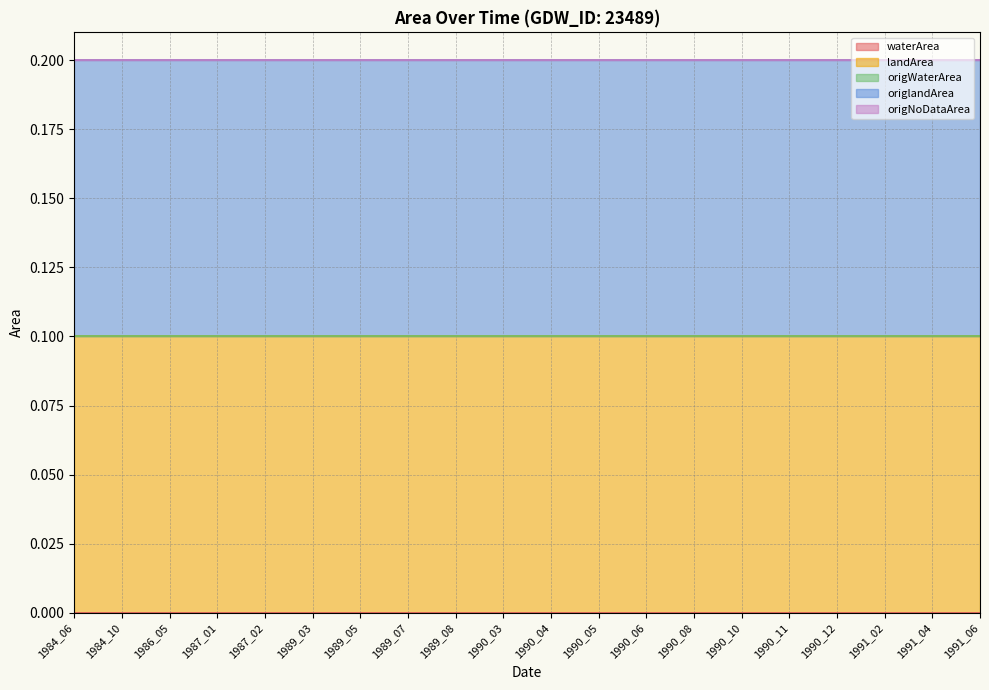

Reading left to right, what are all the values shown in this chart?

waterArea: 1984_06=0.0	1984_10=0.0	1986_05=0.0	1987_01=0.0	1987_02=0.0	1989_03=0.0	1989_05=0.0	1989_07=0.0	1989_08=0.0	1990_03=0.0	1990_04=0.0	1990_05=0.0	1990_06=0.0	1990_08=0.0	1990_10=0.0	1990_11=0.0	1990_12=0.0	1991_02=0.0	1991_04=0.0	1991_06=0.0
landArea: 1984_06=0.1	1984_10=0.1	1986_05=0.1	1987_01=0.1	1987_02=0.1	1989_03=0.1	1989_05=0.1	1989_07=0.1	1989_08=0.1	1990_03=0.1	1990_04=0.1	1990_05=0.1	1990_06=0.1	1990_08=0.1	1990_10=0.1	1990_11=0.1	1990_12=0.1	1991_02=0.1	1991_04=0.1	1991_06=0.1
origWaterArea: 1984_06=0.0	1984_10=0.0	1986_05=0.0	1987_01=0.0	1987_02=0.0	1989_03=0.0	1989_05=0.0	1989_07=0.0	1989_08=0.0	1990_03=0.0	1990_04=0.0	1990_05=0.0	1990_06=0.0	1990_08=0.0	1990_10=0.0	1990_11=0.0	1990_12=0.0	1991_02=0.0	1991_04=0.0	1991_06=0.0
origlandArea: 1984_06=0.1	1984_10=0.1	1986_05=0.1	1987_01=0.1	1987_02=0.1	1989_03=0.1	1989_05=0.1	1989_07=0.1	1989_08=0.1	1990_03=0.1	1990_04=0.1	1990_05=0.1	1990_06=0.1	1990_08=0.1	1990_10=0.1	1990_11=0.1	1990_12=0.1	1991_02=0.1	1991_04=0.1	1991_06=0.1
origNoDataArea: 1984_06=0.0	1984_10=0.0	1986_05=0.0	1987_01=0.0	1987_02=0.0	1989_03=0.0	1989_05=0.0	1989_07=0.0	1989_08=0.0	1990_03=0.0	1990_04=0.0	1990_05=0.0	1990_06=0.0	1990_08=0.0	1990_10=0.0	1990_11=0.0	1990_12=0.0	1991_02=0.0	1991_04=0.0	1991_06=0.0